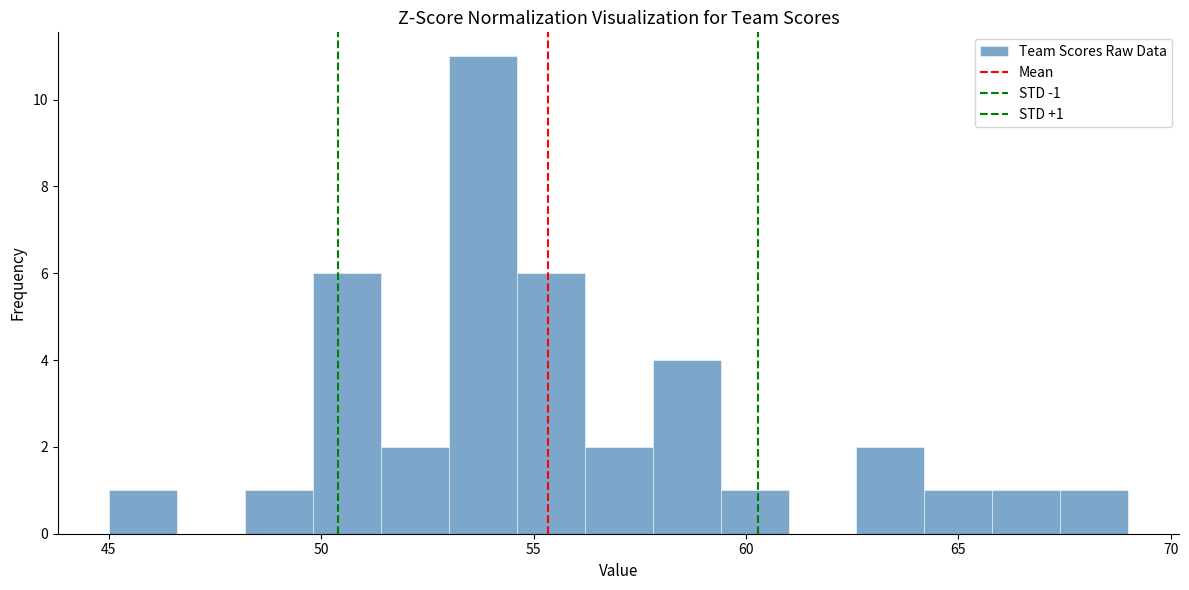

Around what value on the x-axis is the tallest bar? Give the approximate position of its centre, as read against the axis.

54.0